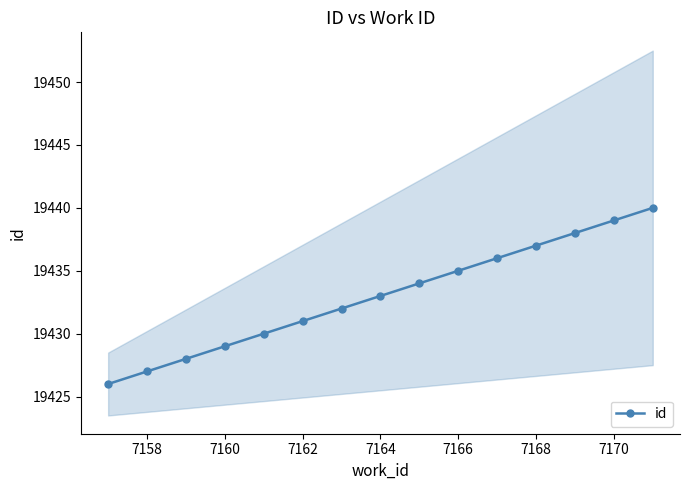

The chart shows a value of 6844 at 12. True or false?

False